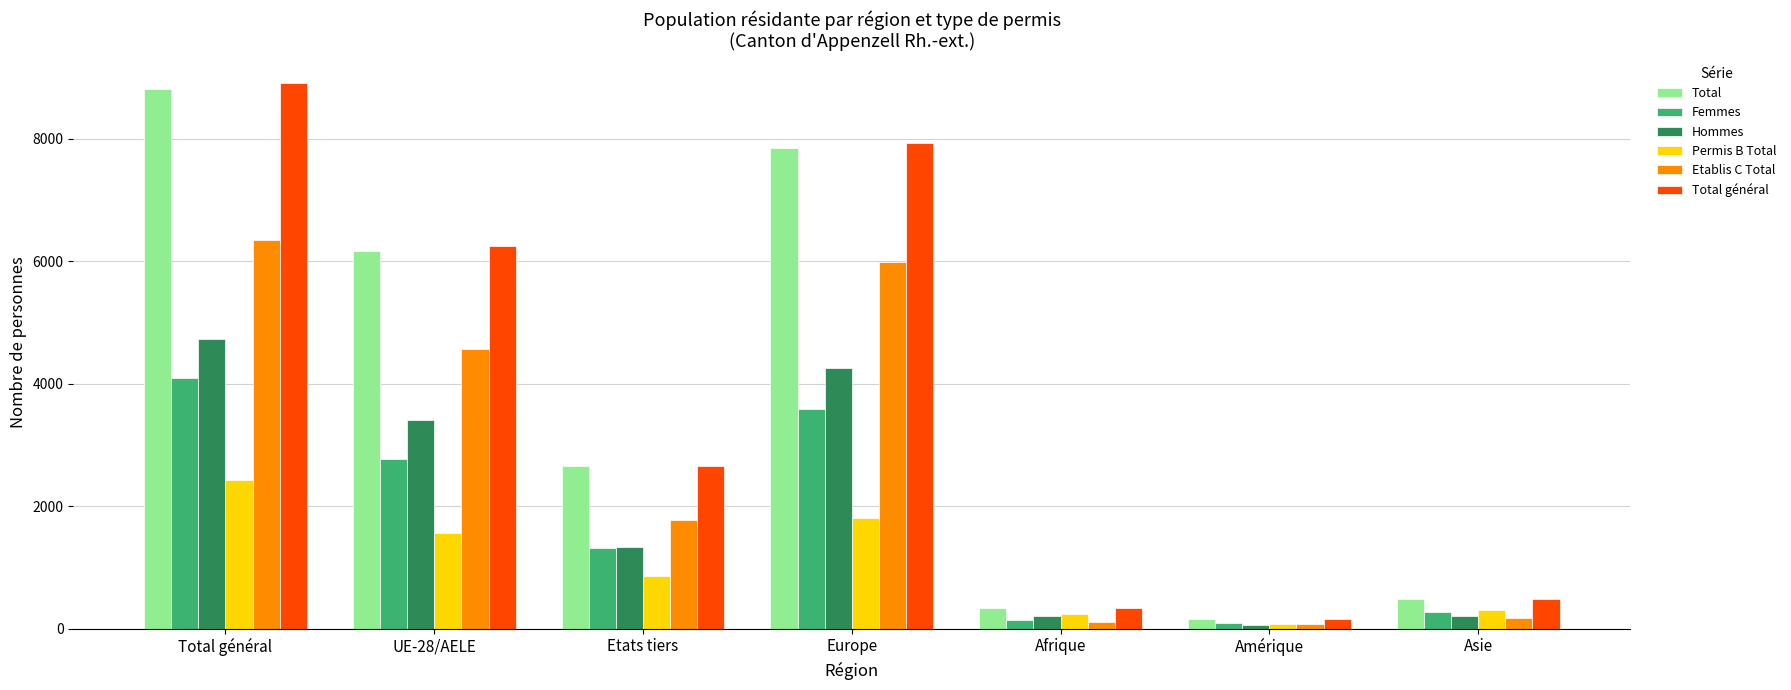

What is the label of the 4th bar from the right?

Europe